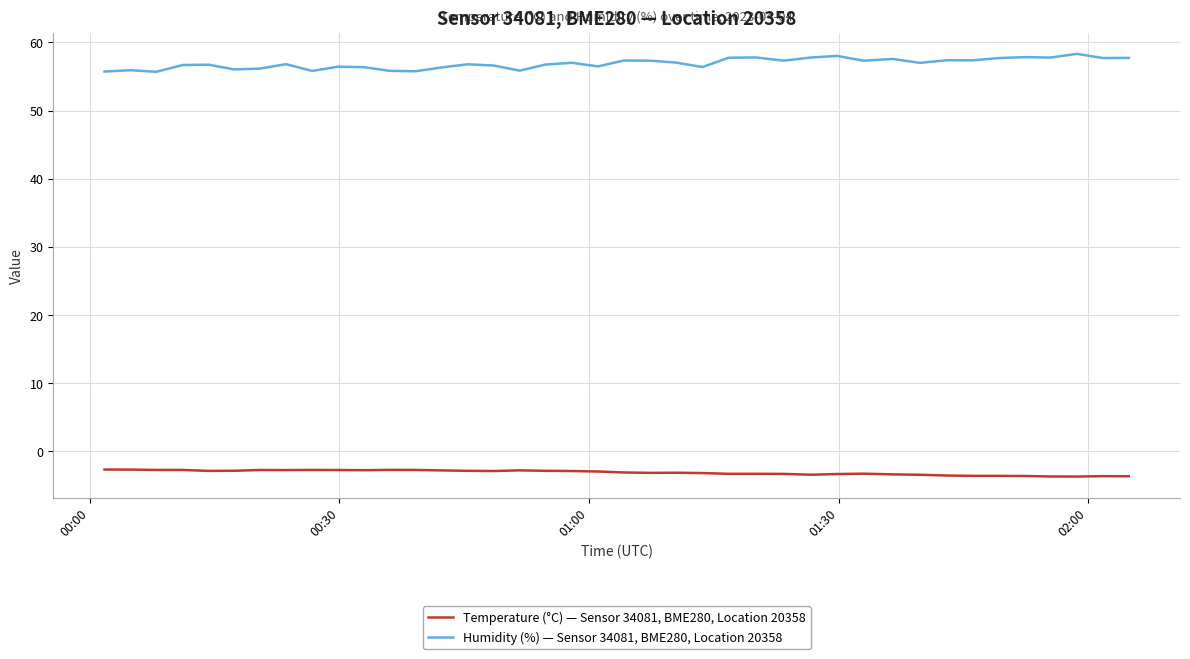

What is the lowest value of the Temperature (°C) — Sensor 34081, BME280, Location 20358 series?

-3.7